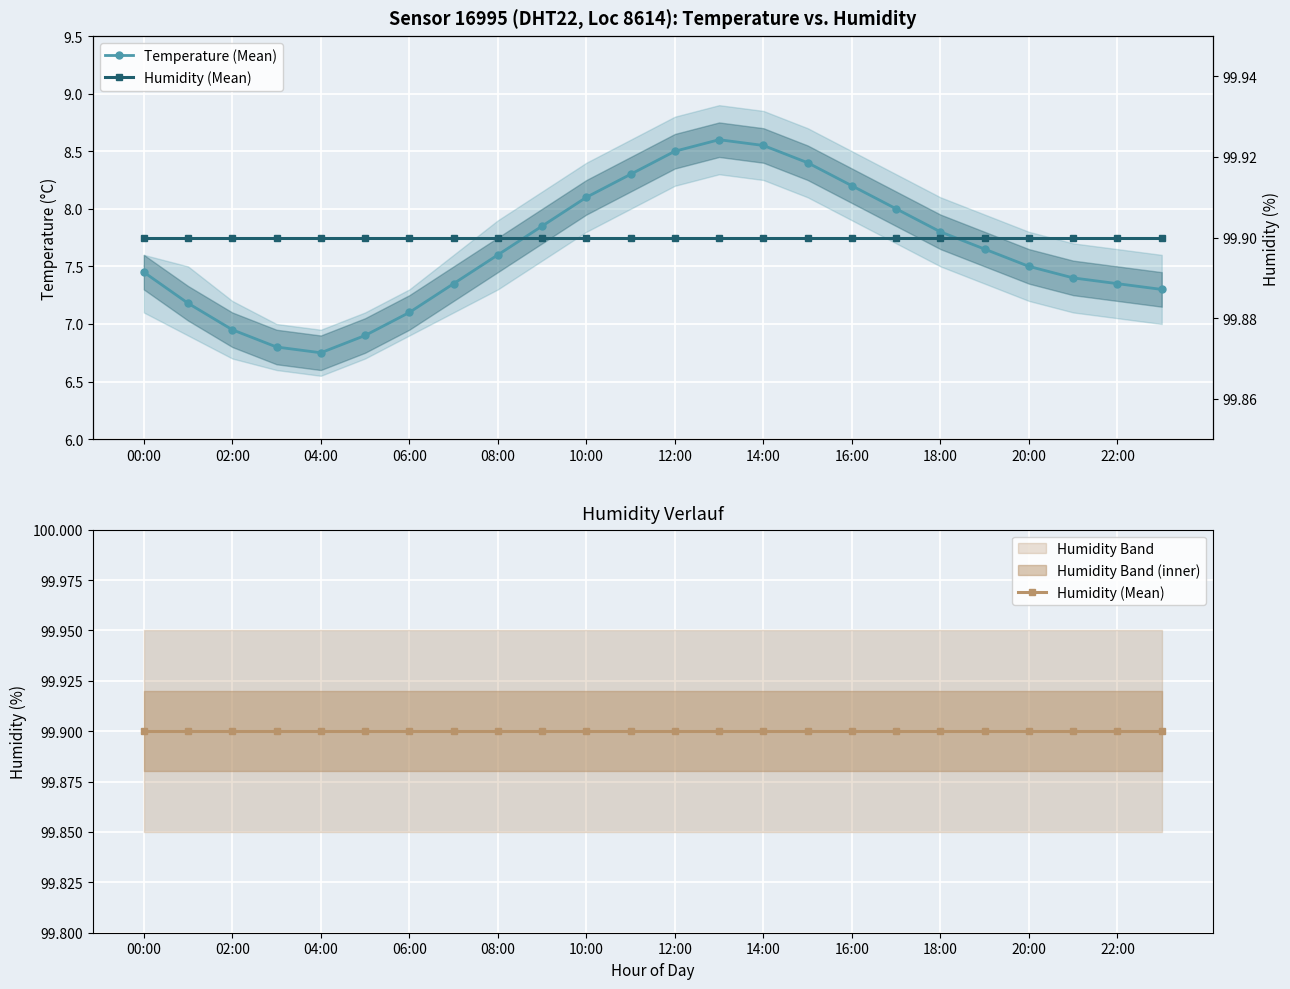

Is it true that Humidity (Mean) equals 99.9 at 10:00?

True